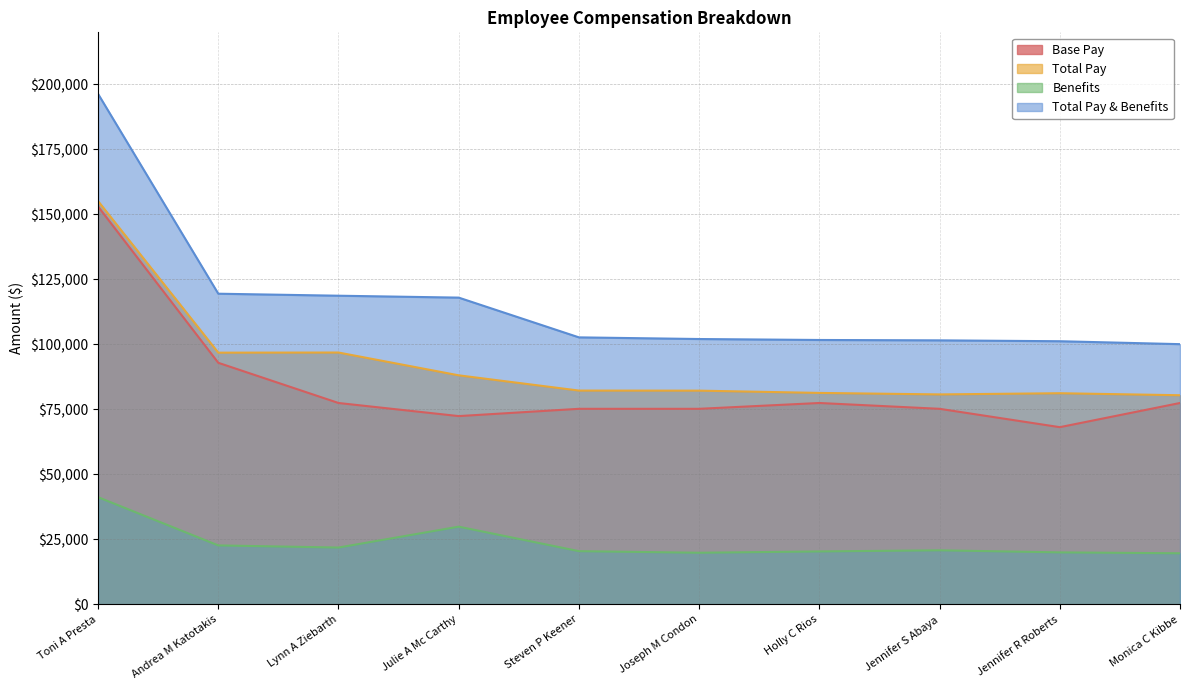

How many values in the Base Pay series exceed 77446?

5